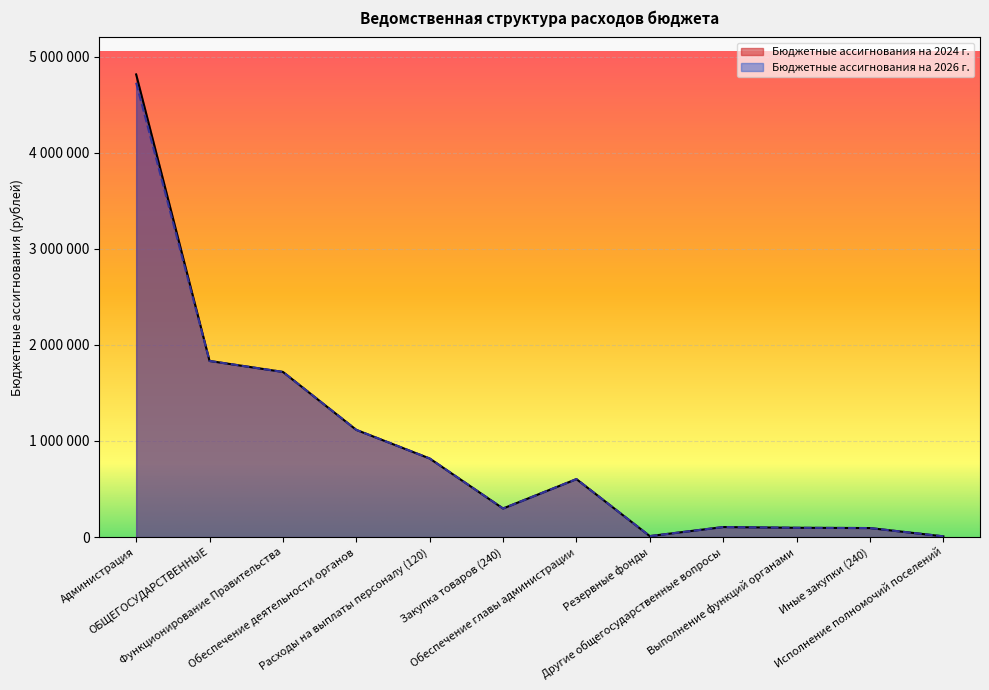

True or false: Бюджетные ассигнования на 2024 г. and Бюджетные ассигнования на 2026 г. cross at least once.

False